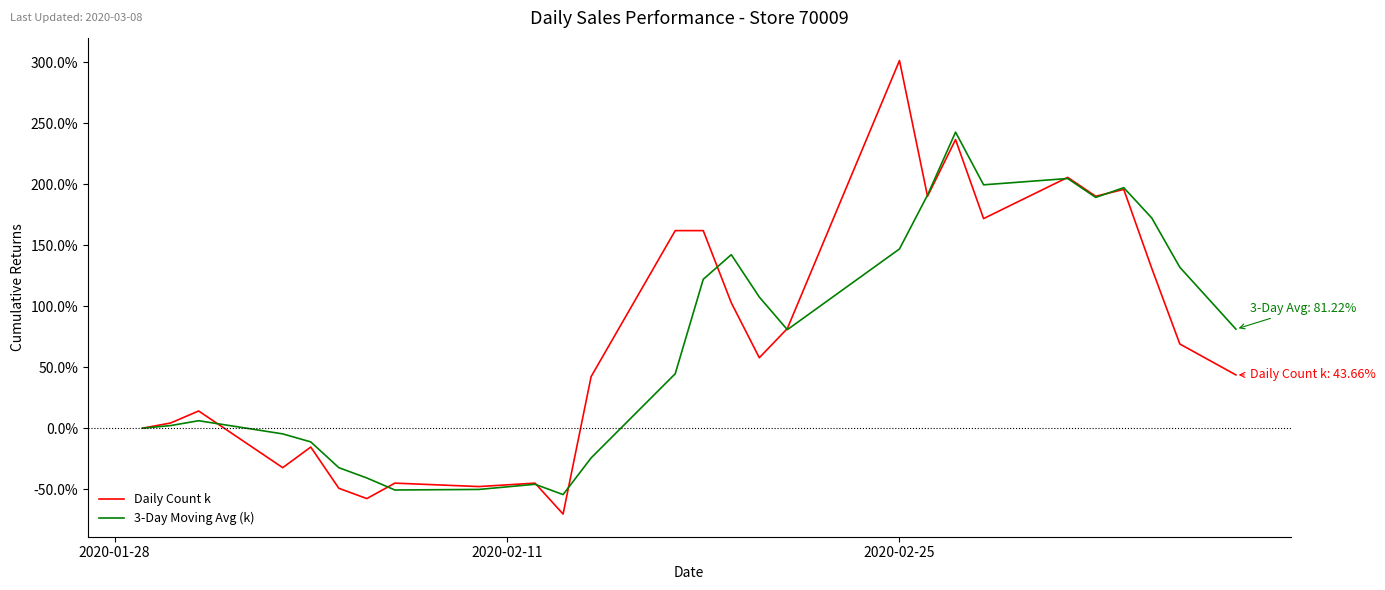

Which series has the widest spread of values?

Daily Count k